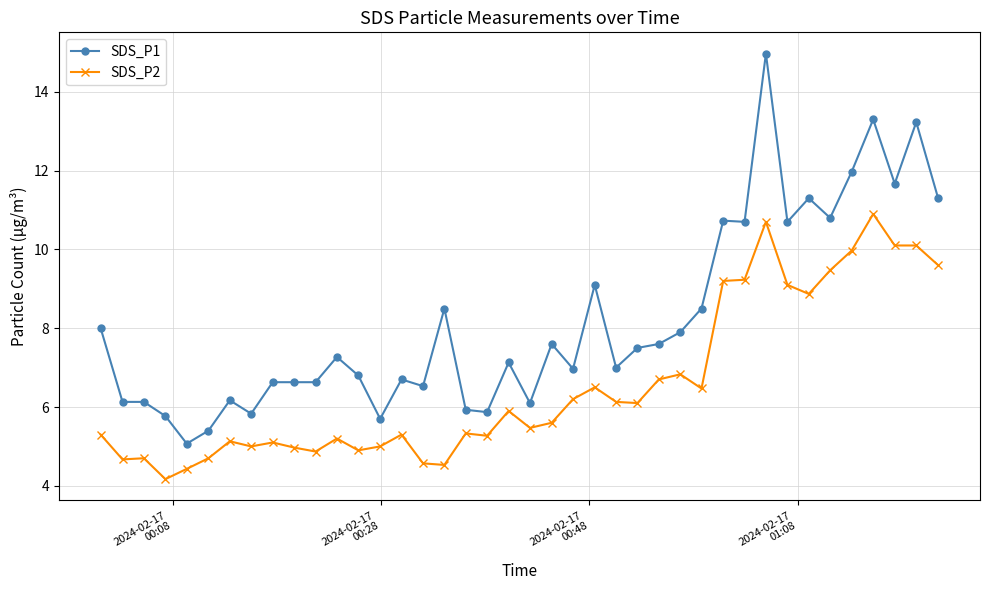

How many lines are shown in the chart?

2